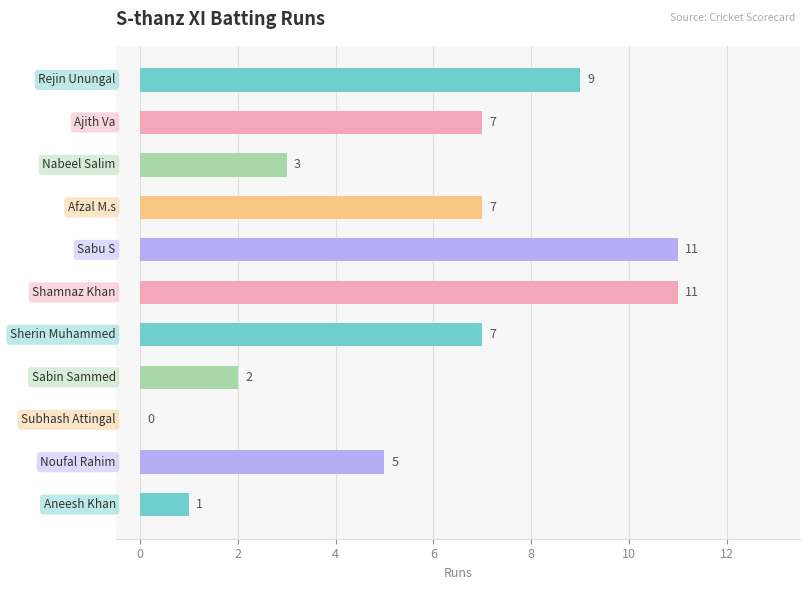

What is the sum of all values?

63